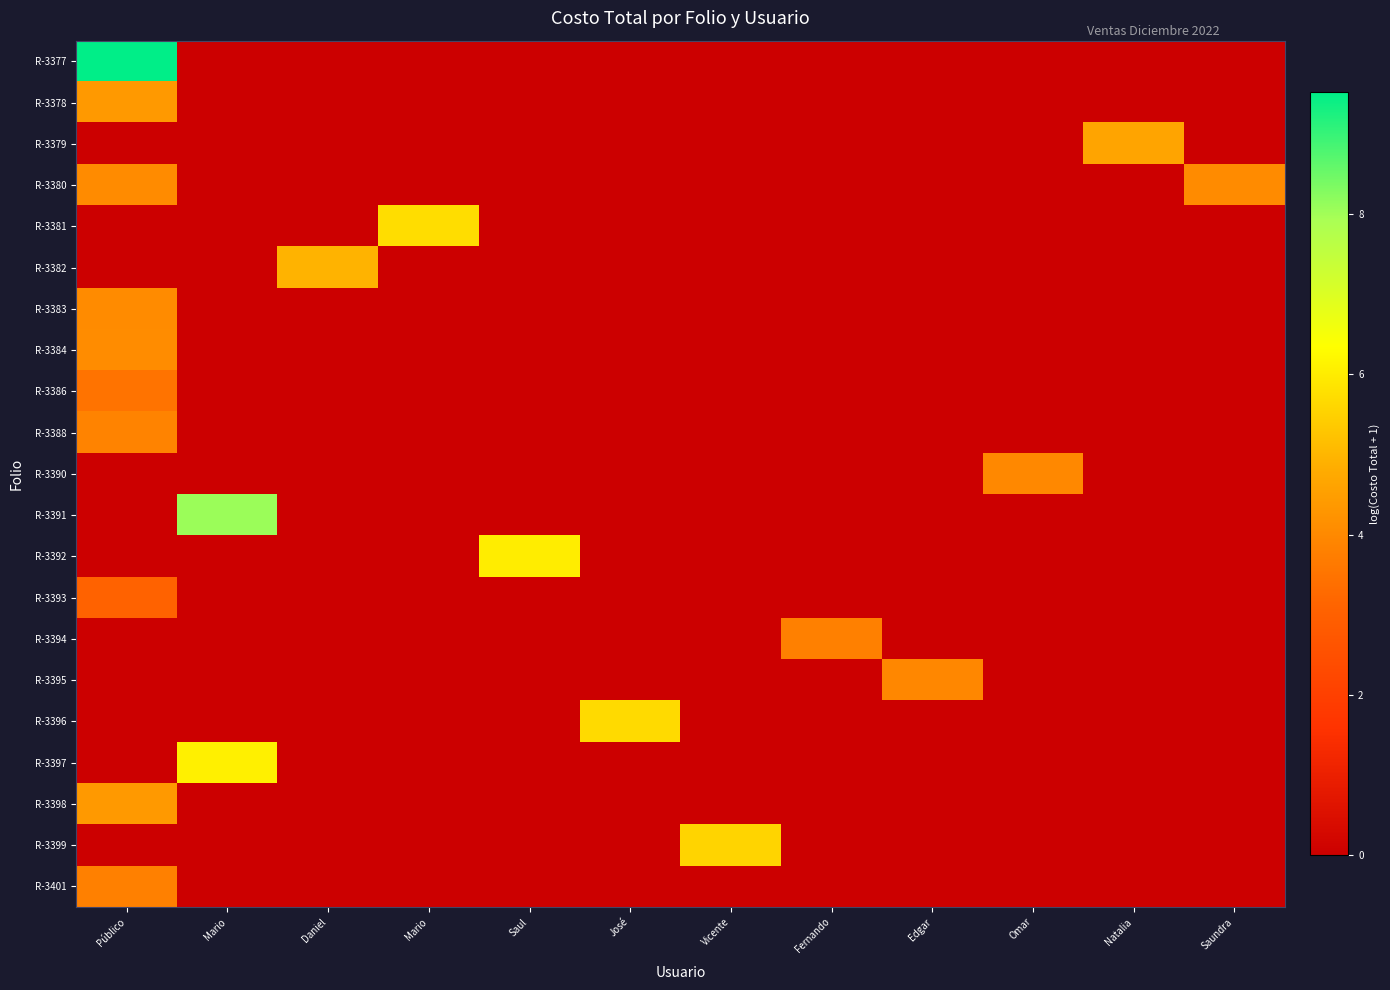

Which category has the lowest value across all series?

Mario